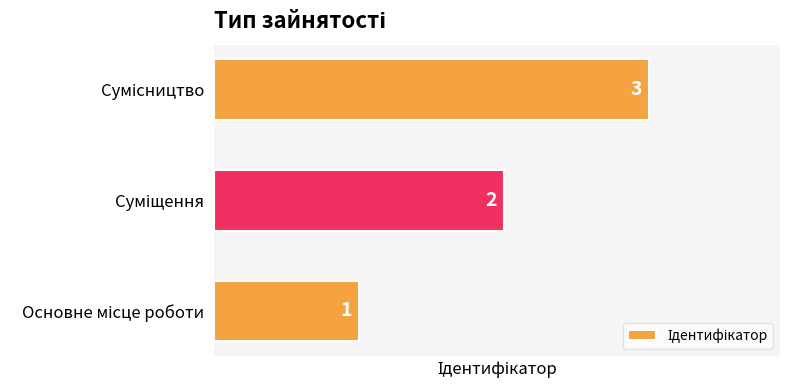

Count the values in the range 1 to 3.

3